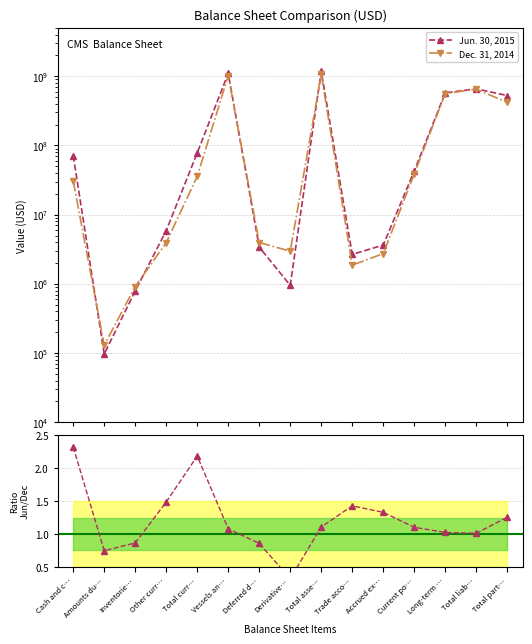

True or false: Ratio Jun/Dec has more than 0 points higher than both neighbors.

True